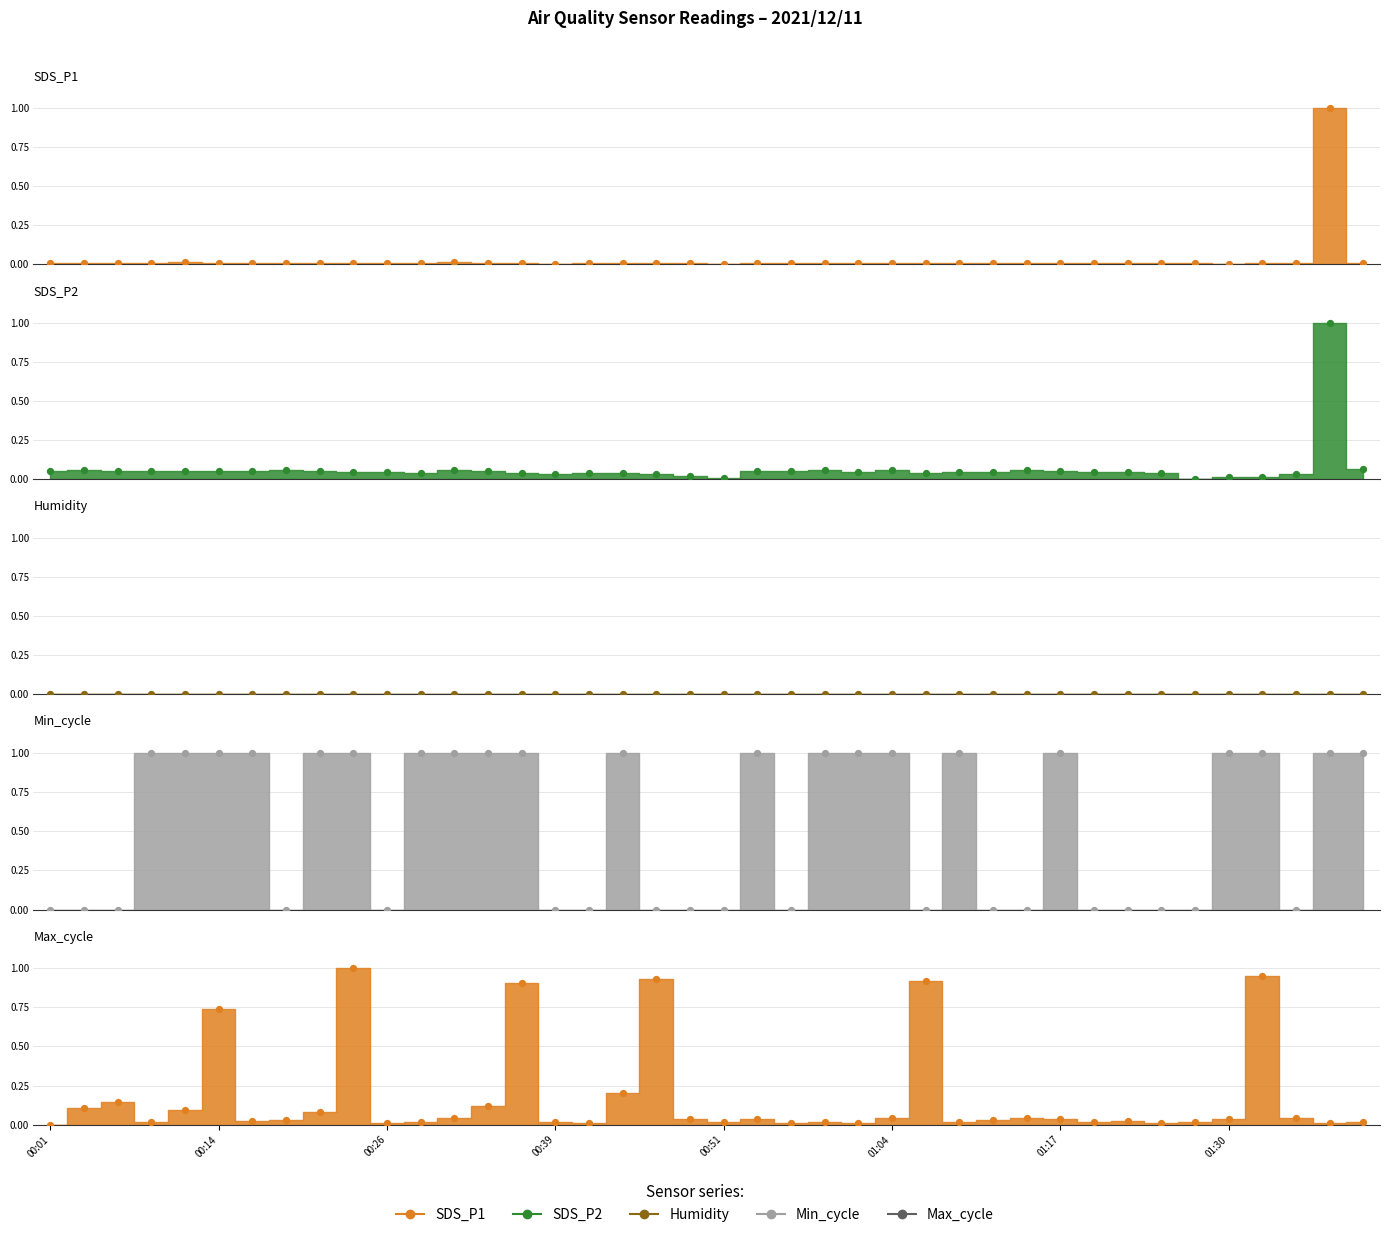

What is the total value across all series at 01:32?

2.0